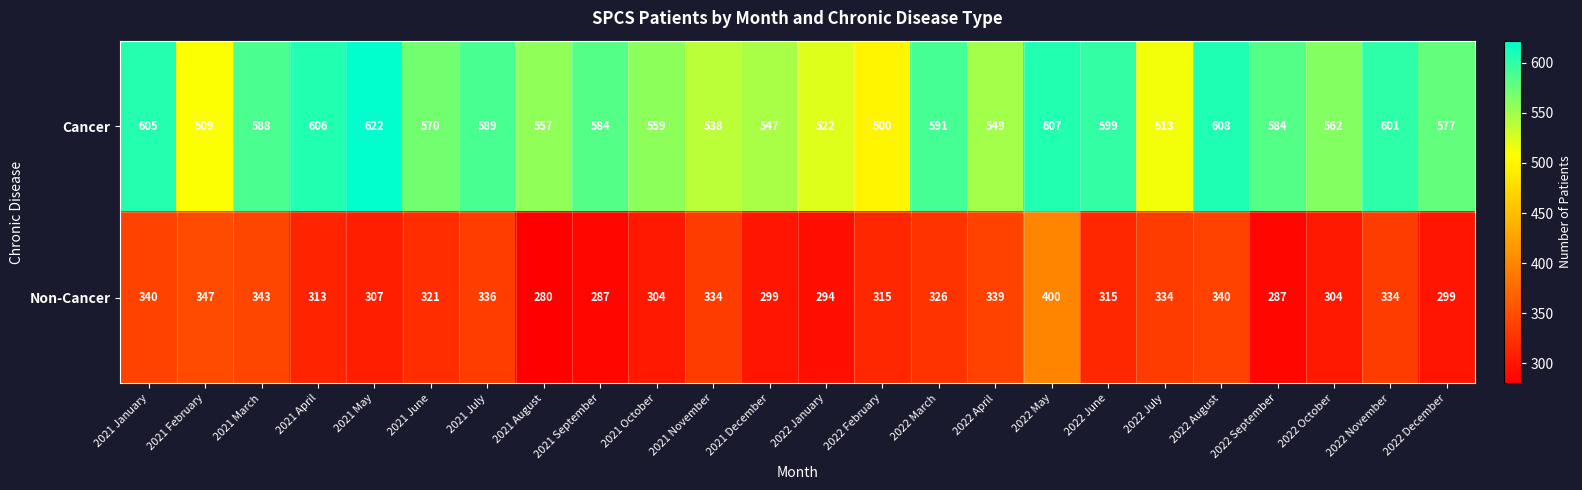

At 2022 January, list the series in order from smallest to largest.

Non-Cancer, Cancer